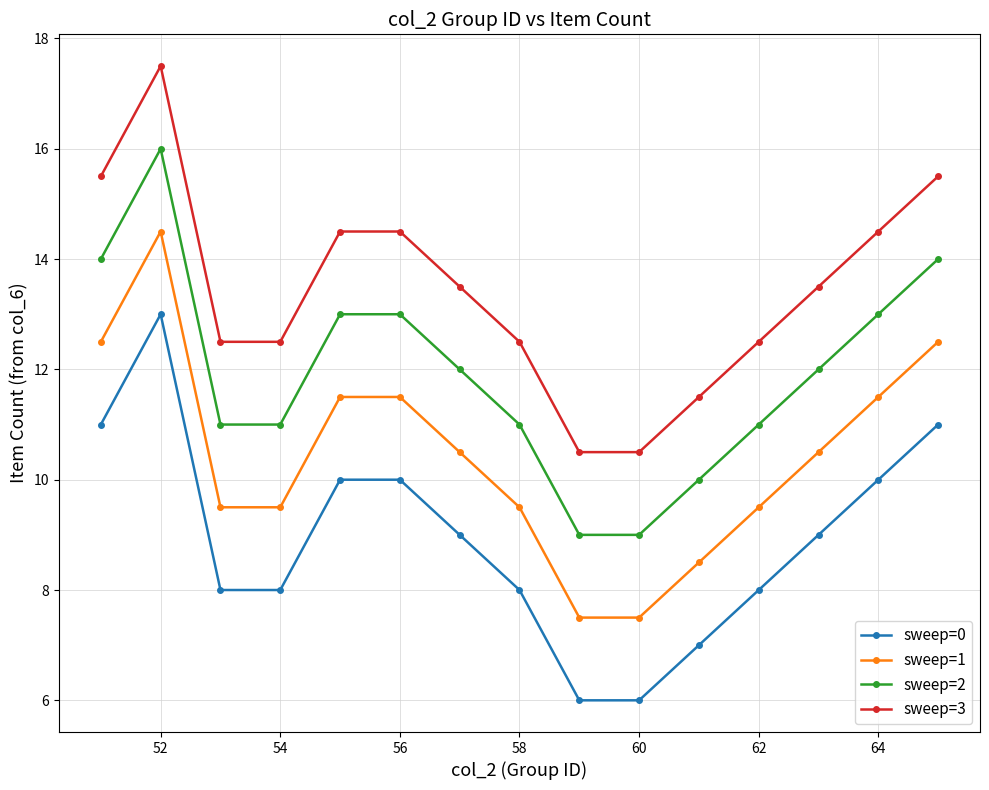

List the series in order of their peak value, lowest first.

sweep=0, sweep=1, sweep=2, sweep=3